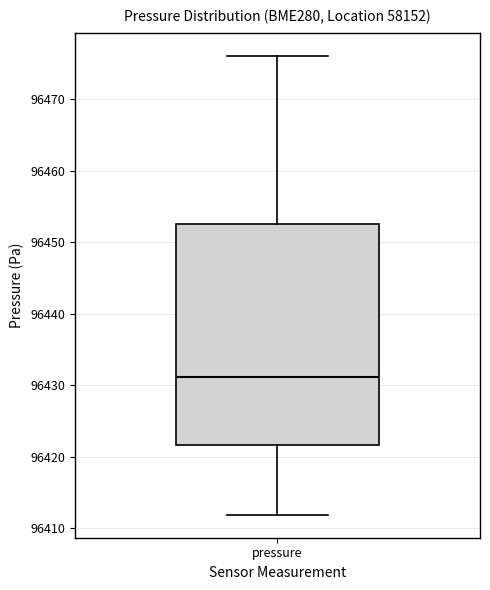

Read this box plot against the y-axis: the position of the median line, the range covered by the box, and the ends of both whiskers. The values are not printed on the chart, so give them approximately, as read against the axis.

median 96431, box 96422 to 96453, whiskers 96412 to 96476